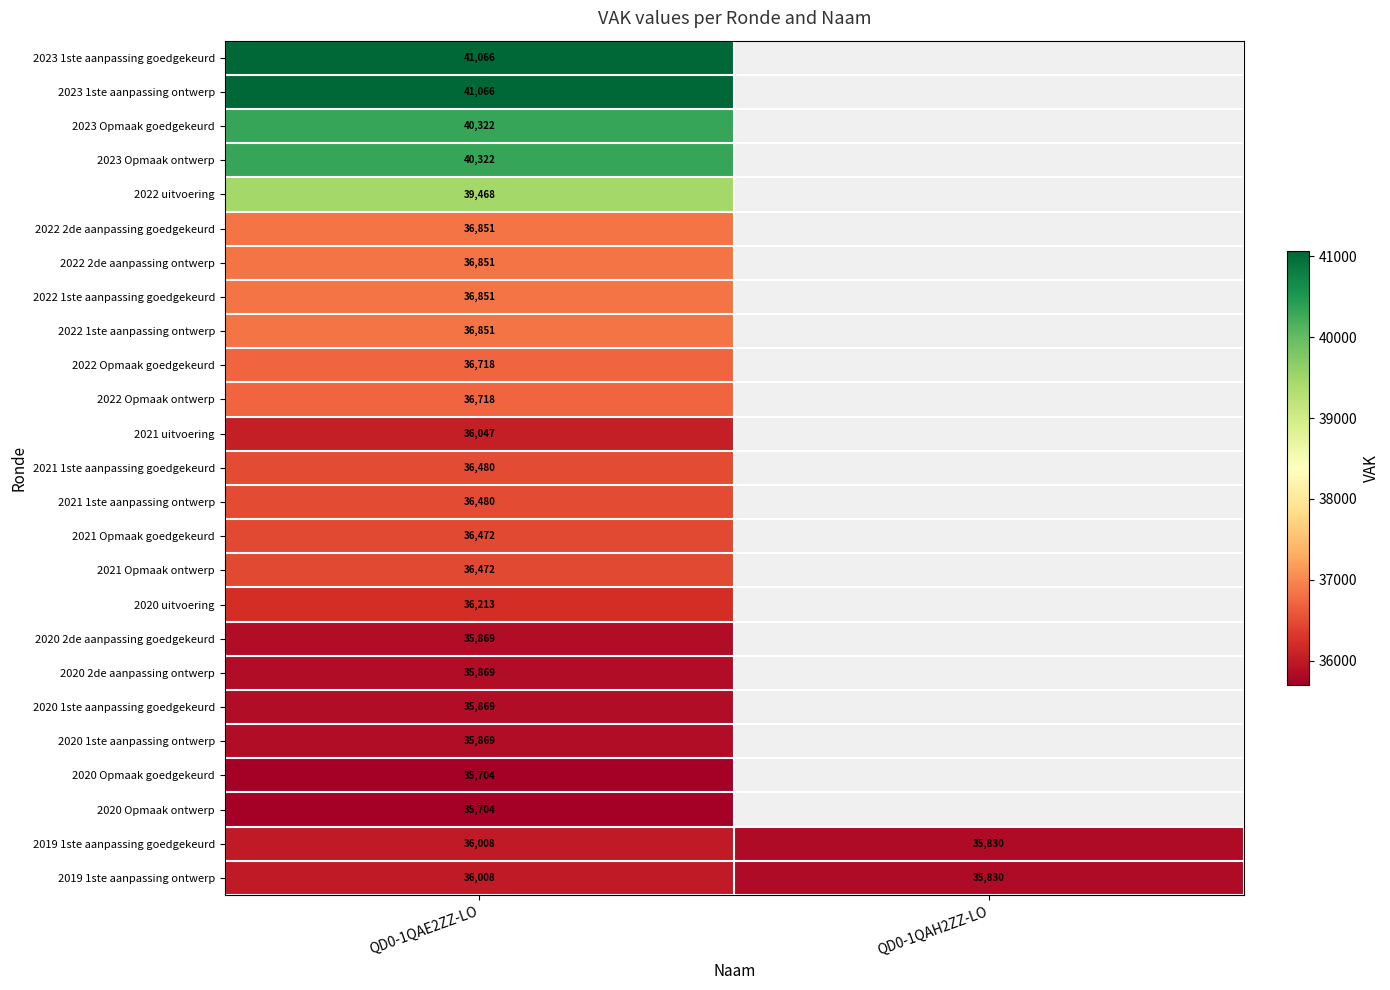

True or false: 2020 Opmaak ontwerp has a value of 35704 at QD0-1QAE2ZZ-LO.

True